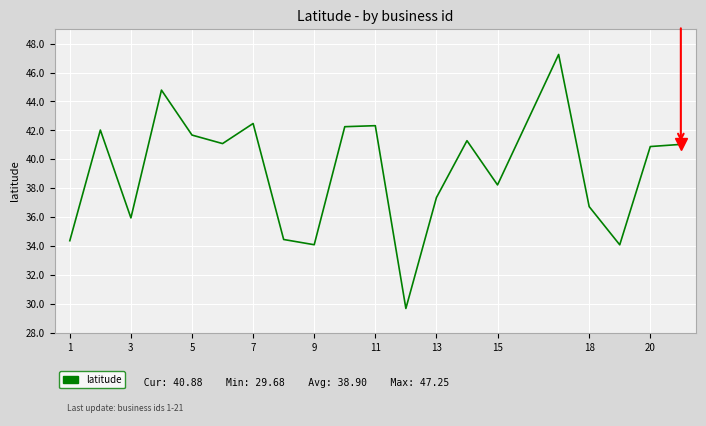

What is the smallest value displayed?

29.7